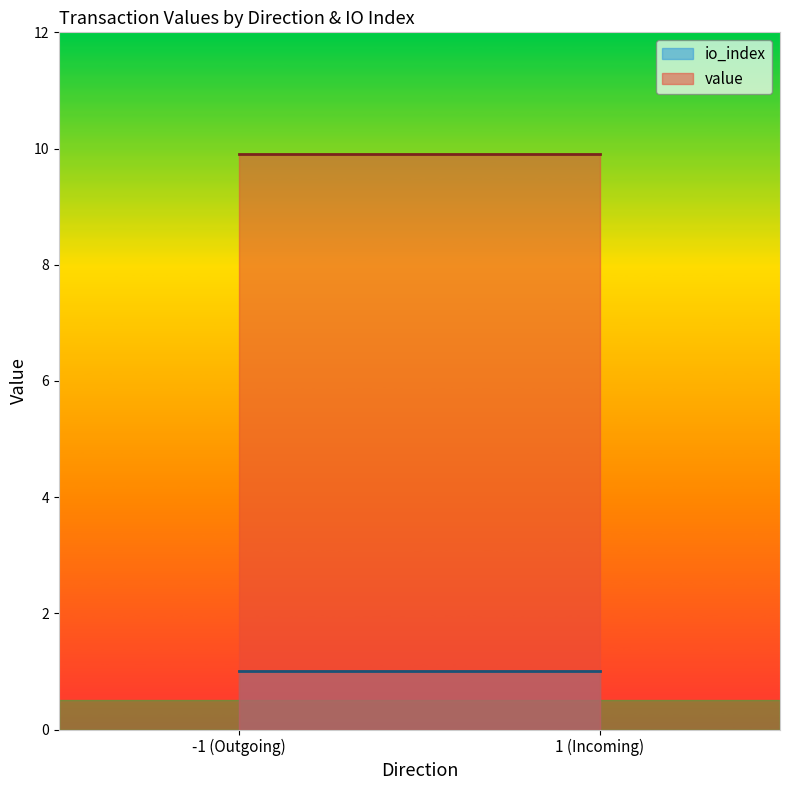

What is the spread (max minus min) of values at -1 (Outgoing)?

8.9